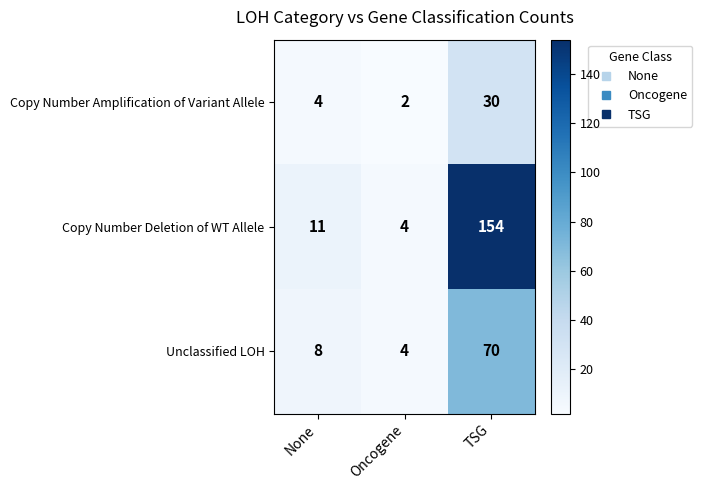

What is the average value of the Copy Number Amplification of Variant Allele series?

12